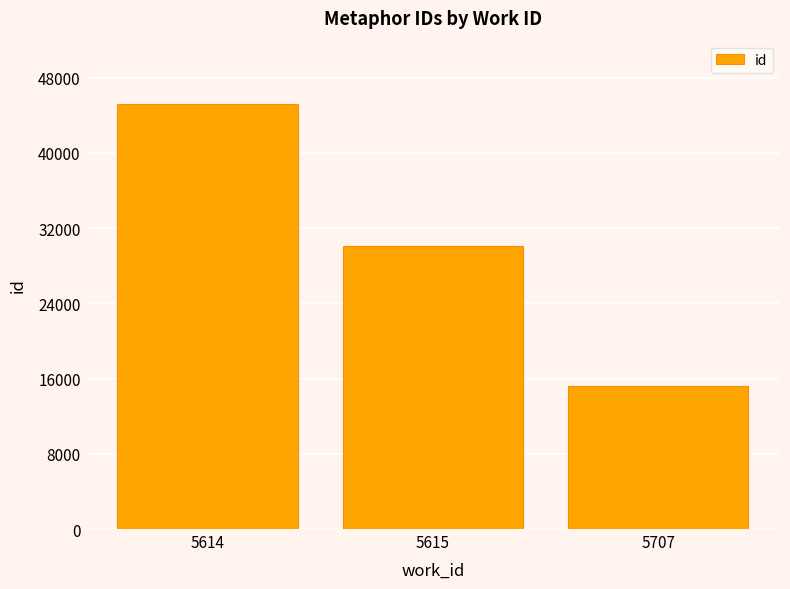

What is the difference between the maximum and minimum values?

29933